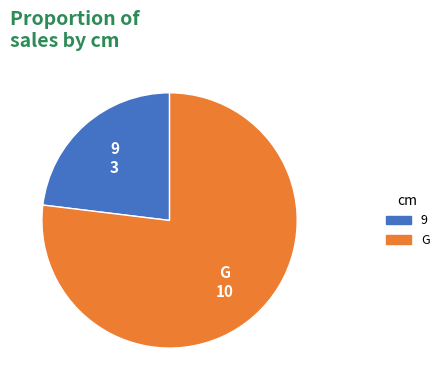

Which slice represents more than half of the pie?

G